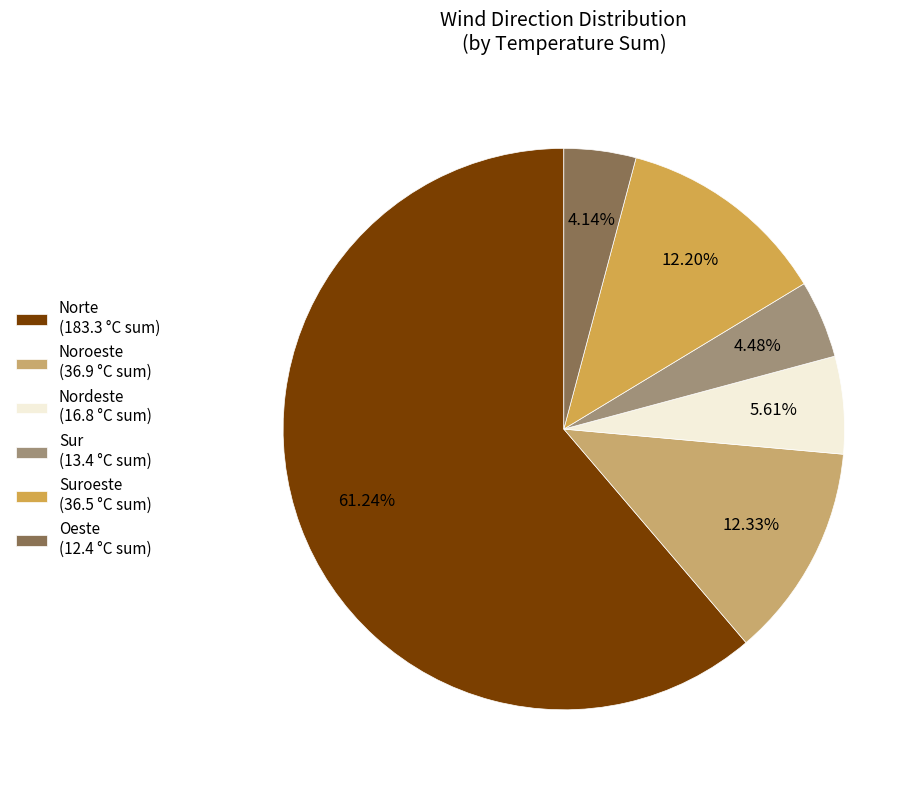

How many segments does this pie chart have?

6